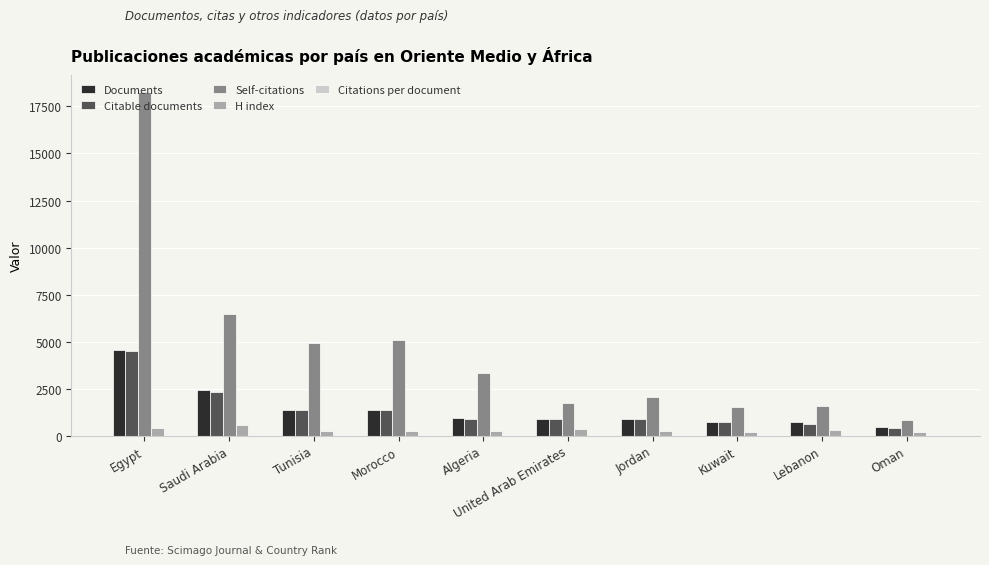

The value of Citable documents at Egypt is 4476.0. True or false?

True